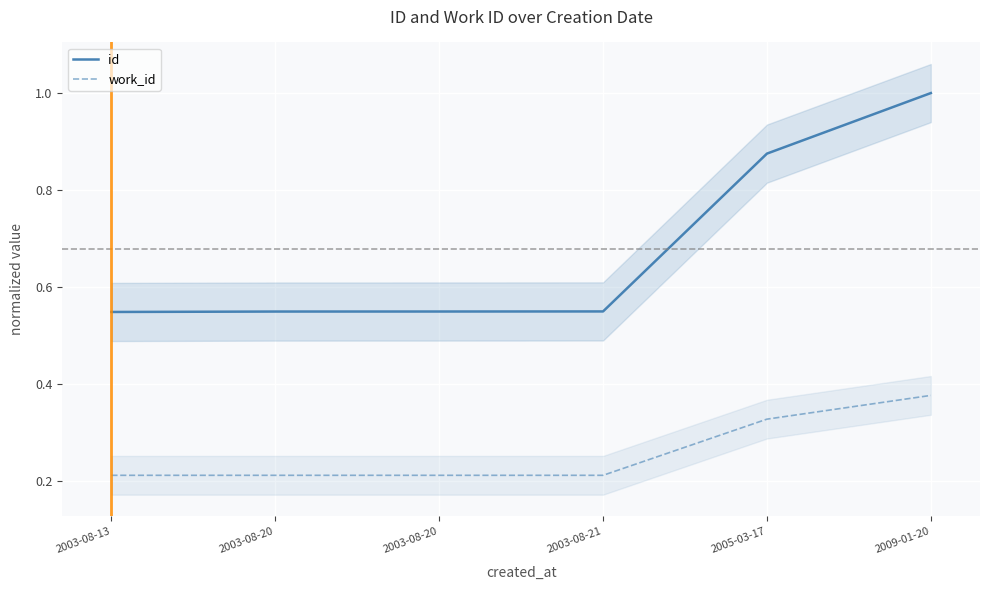

What is the smallest value displayed?

0.2